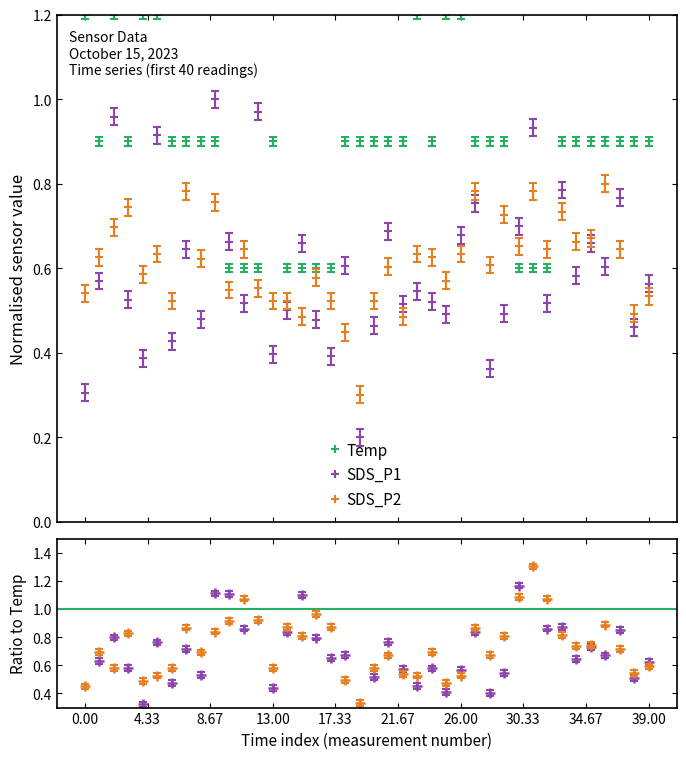

What are all the series names shown in the legend?

Temp, SDS_P1, SDS_P2